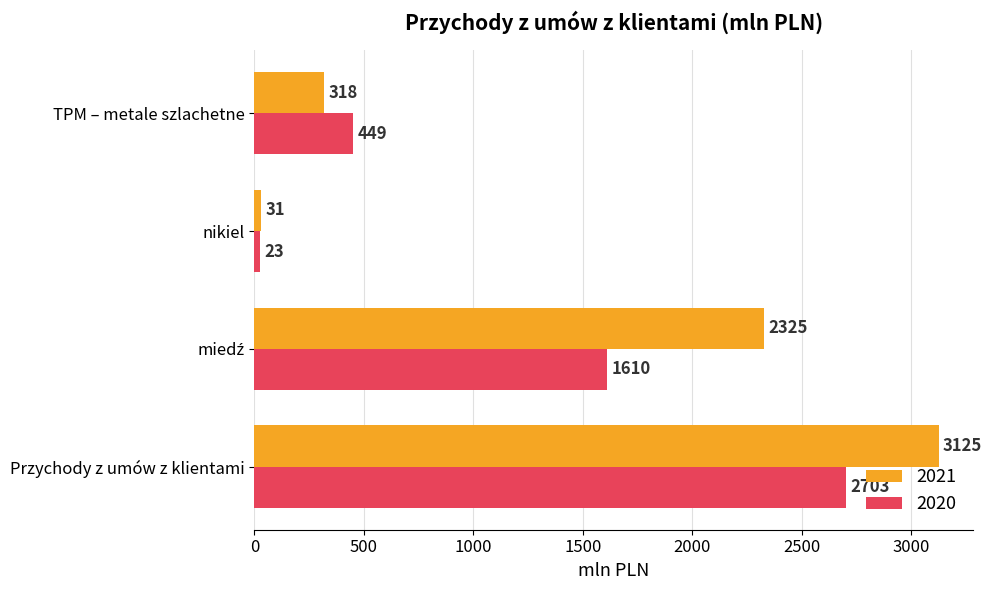

Which series has the widest spread of values?

2021